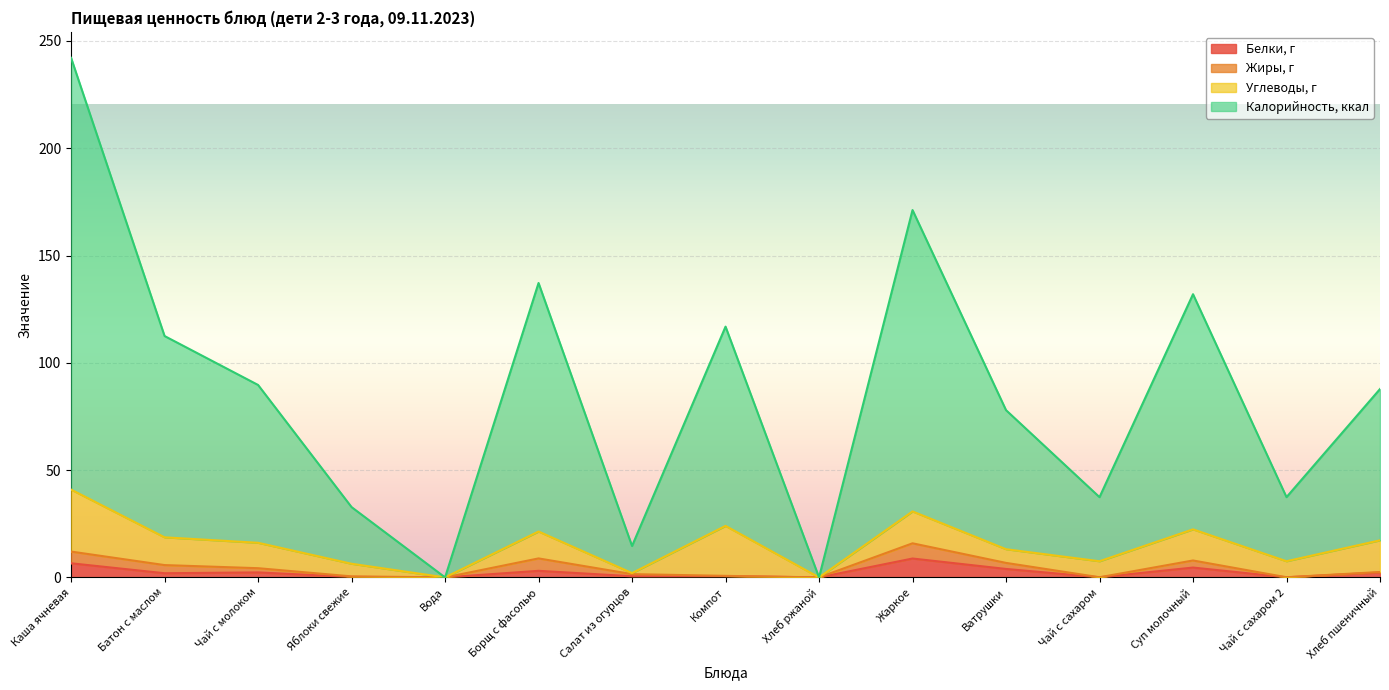

Reading right to left, extract all data points from this chart.

Белки, г: 2.3	0.1	4.6	0.1	3.9	8.8	0.0	0.6	0.5	3.1	0.0	0.2	2.3	1.9	6.6
Калорийность, ккал: 87.8	37.4	132.0	37.4	77.9	171.2	0.0	116.9	14.6	137.2	0.0	32.8	89.7	112.5	242.1